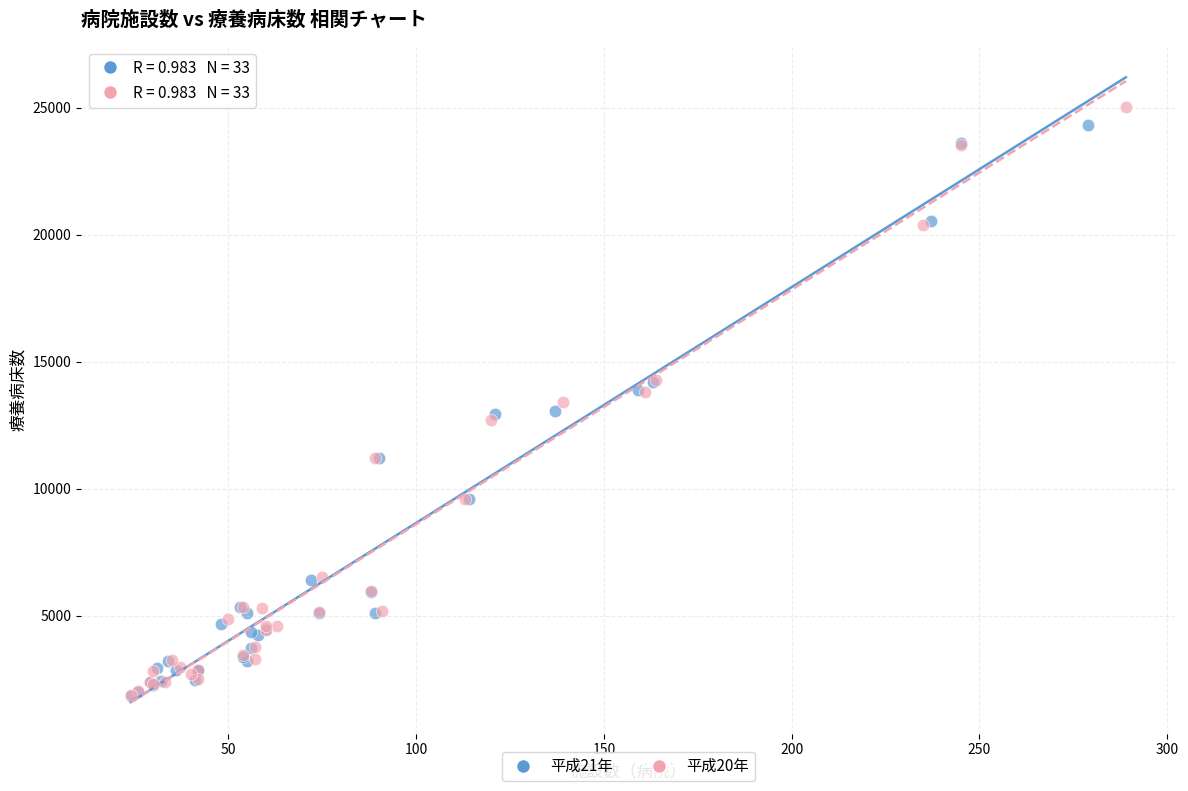

Which series has the widest spread of Y values?

平成20年